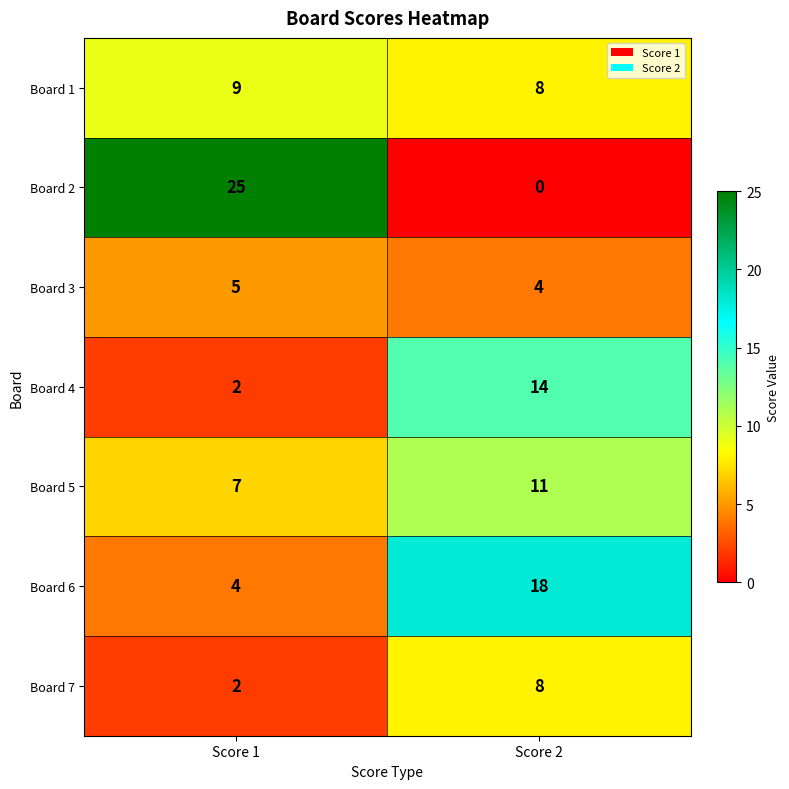

The value of Board 6 at Score 2 is 18. True or false?

True